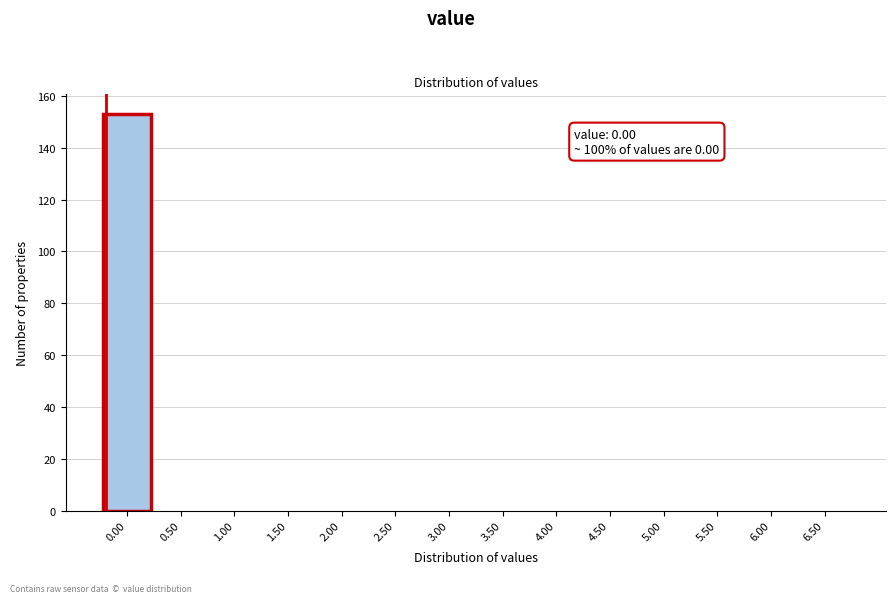

Reading right to left, extract all data points from this chart.

6.50=0	6.00=0	5.50=0	5.00=0	4.50=0	4.00=0	3.50=0	3.00=0	2.50=0	2.00=0	1.50=0	1.00=0	0.50=0	0.00=153